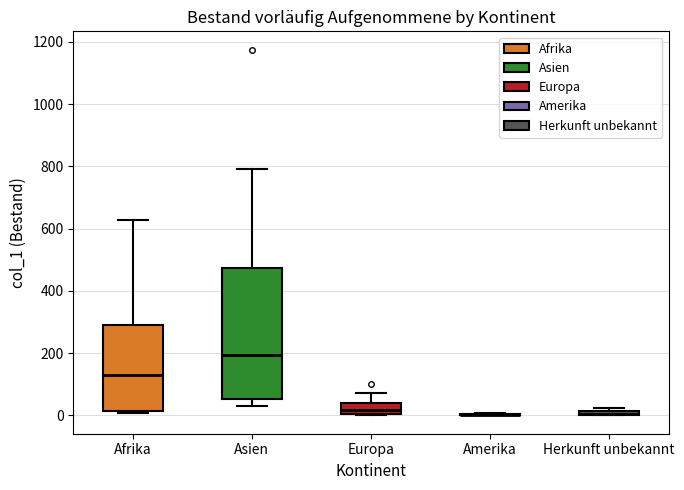

Where is the lower edge of the box for Asien on the y-axis? The values are not printed on the chart, so give them approximately, as read against the axis.

60